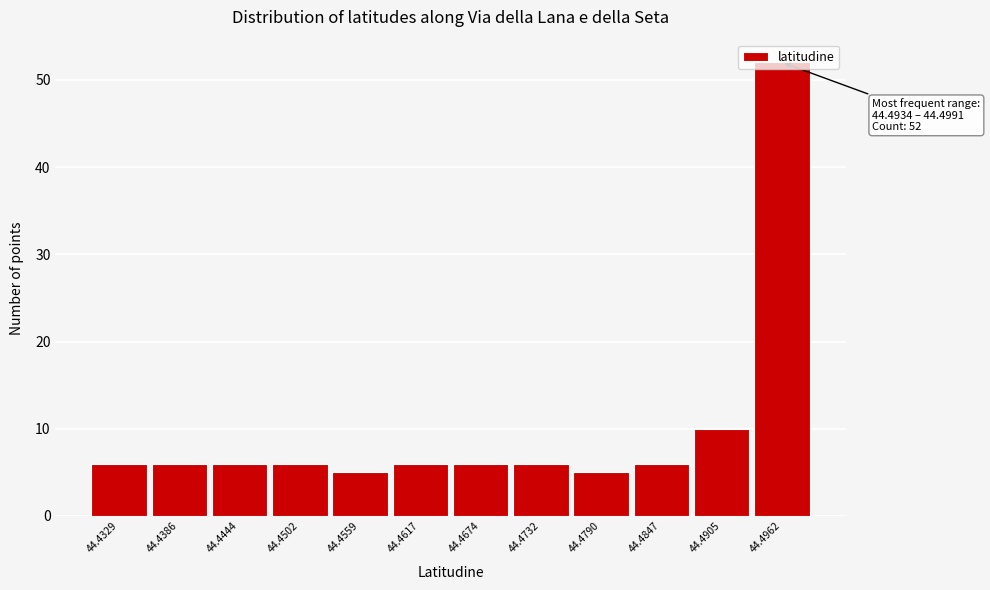

Over which range of the x-axis is the bar tallest?

44.493 to 44.499